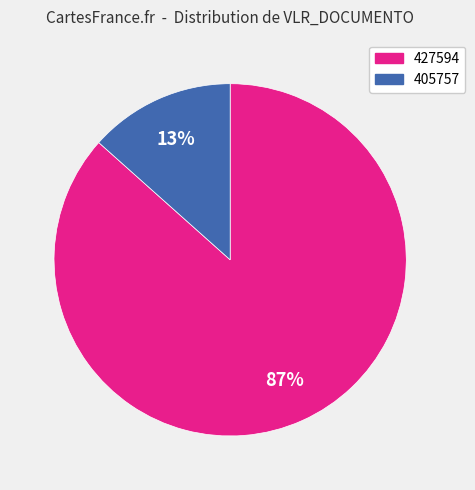

Which category accounts for the majority?

427594